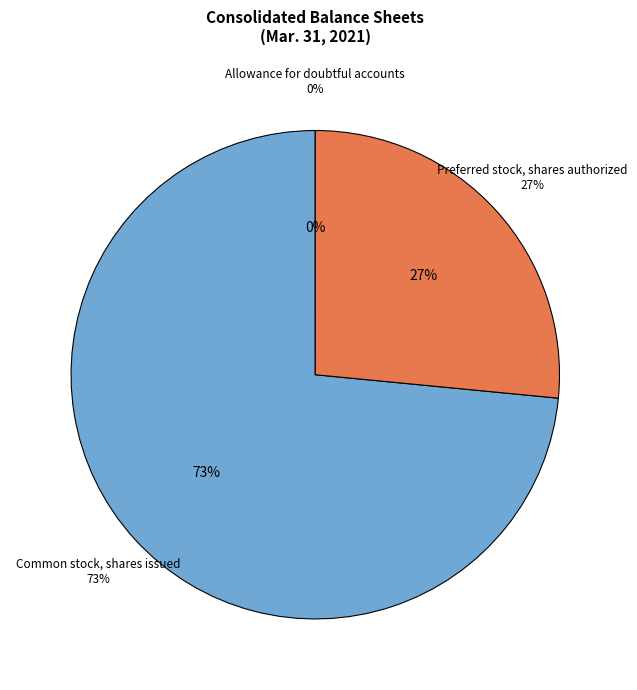

What is the largest slice in the pie chart?

Common stock, shares issued